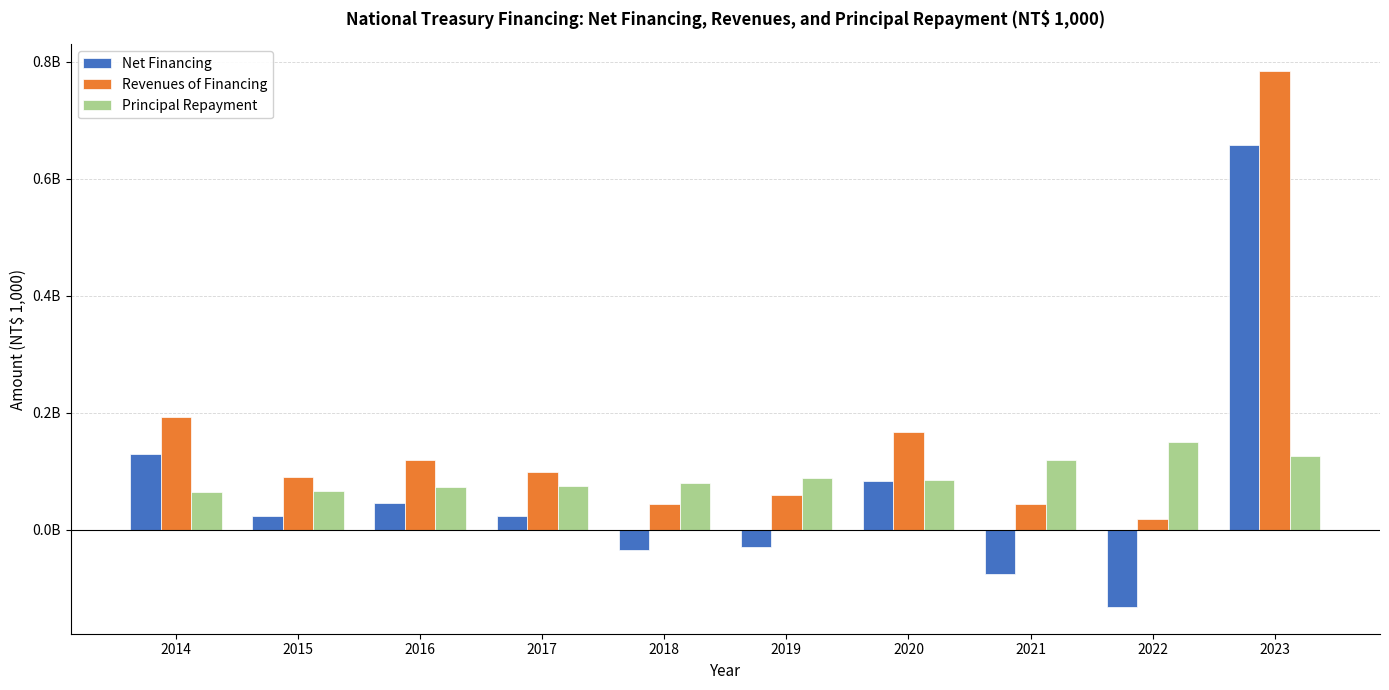

What is the minimum value for Revenues of Financing?

18000000